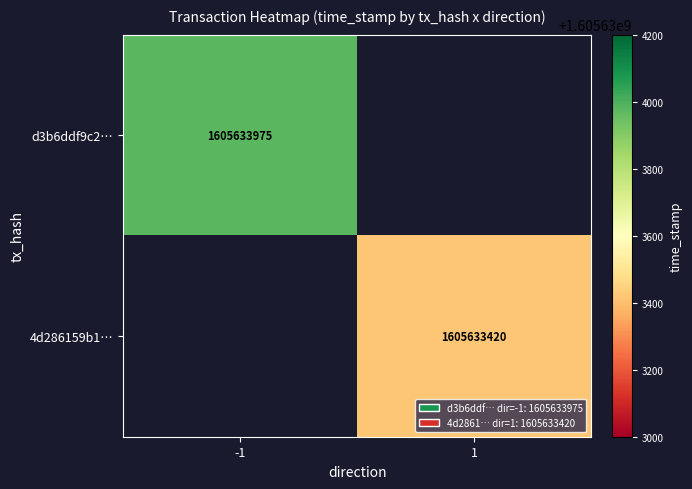

List the labels in order of d3b6ddf9c207745404832ad6d8466dbb0314ccc value, smallest first.

direction_1, direction_-1